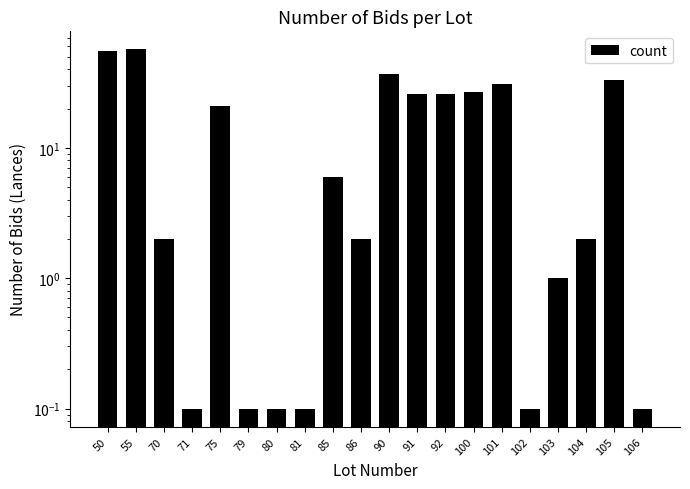

Reading left to right, transcribe all the data shown in this chart.

55.0	57.0	2.0	0.1	21.0	0.1	0.1	0.1	6.0	2.0	37.0	26.0	26.0	27.0	31.0	0.1	1.0	2.0	33.0	0.1